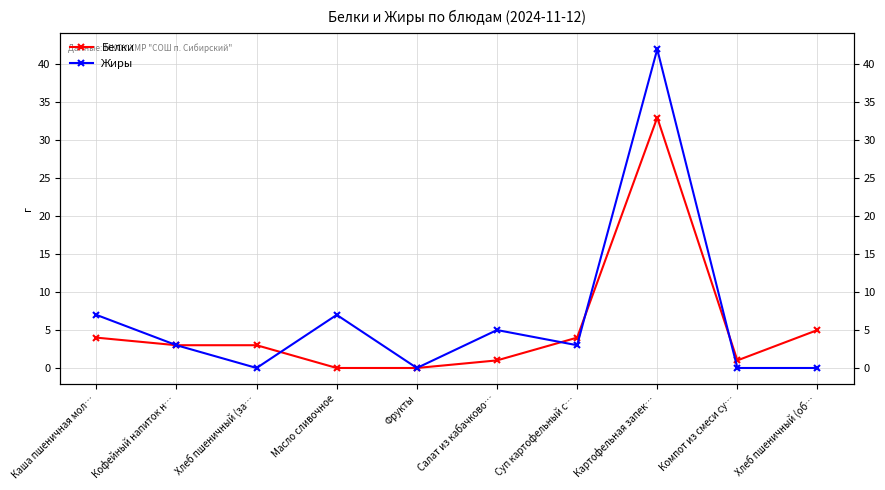

Between Хлеб пшеничный (за… and Компот из смеси су…, which is larger?

Хлеб пшеничный (за…